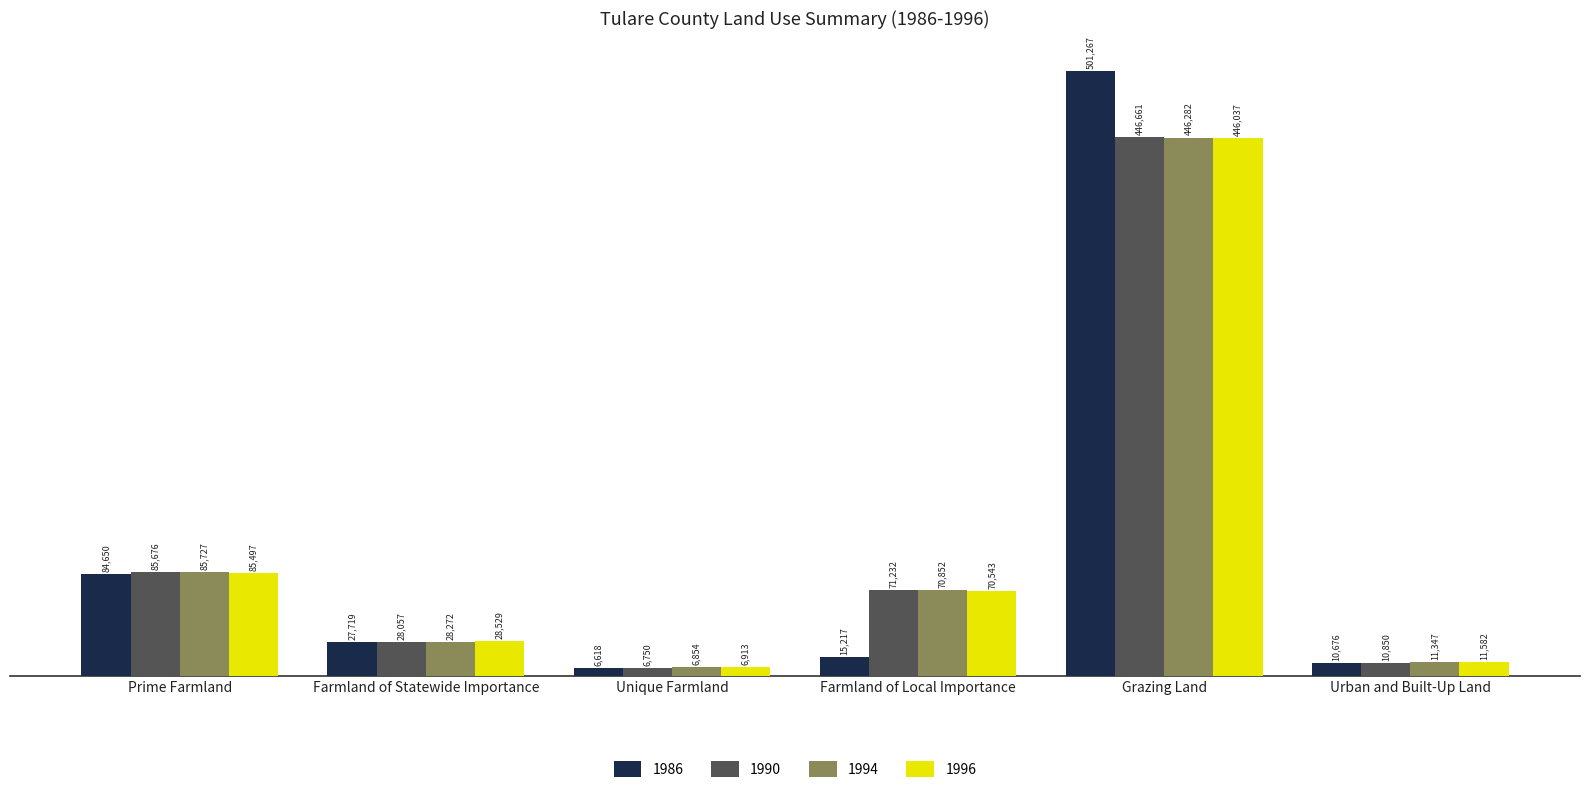

Which series has the largest range (max minus min)?

1986